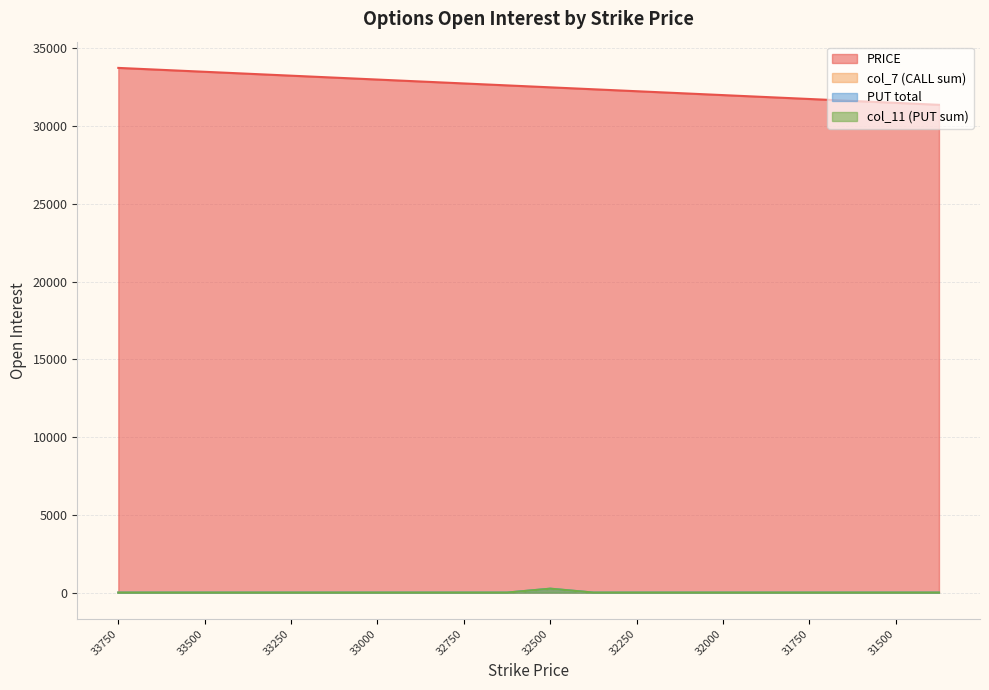

At which label does PRICE first exceed 32625?

33750